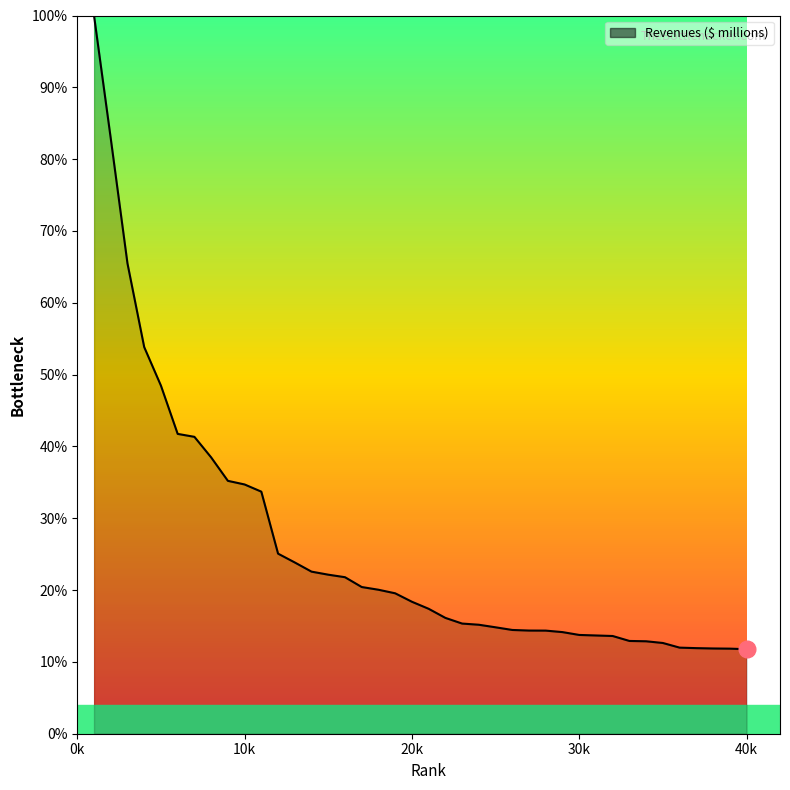

What is the difference between the maximum and minimum values?

88.2